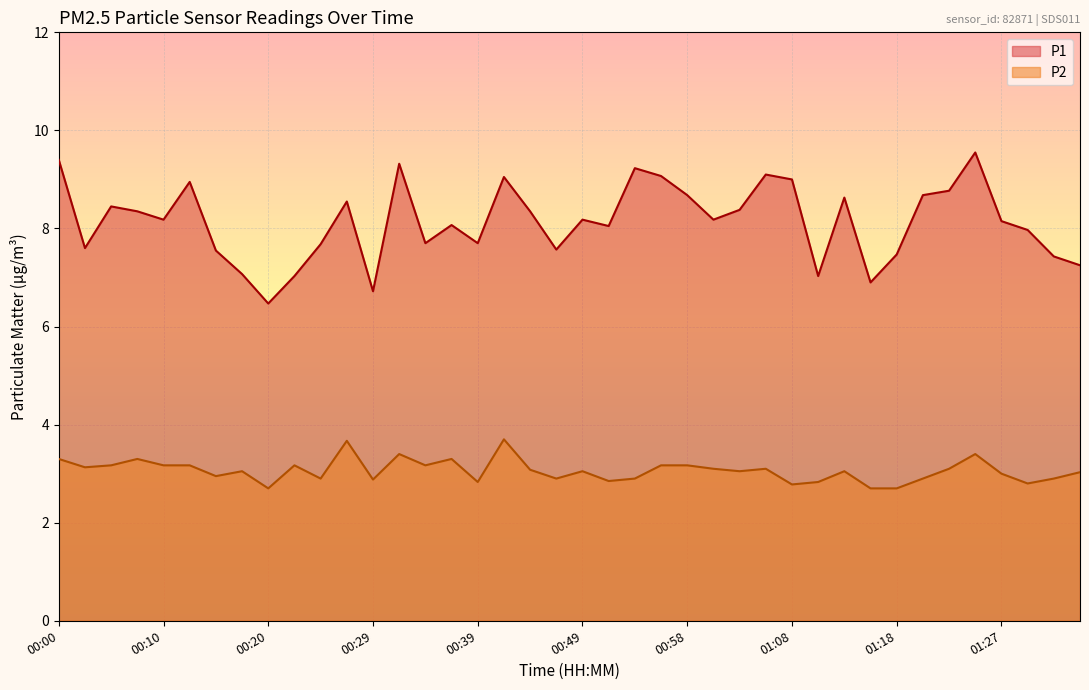

Reading left to right, list all the values displayed in this chart.

P1: 9.4	7.6	8.4	8.3	8.2	8.9	7.5	7.1	6.5	7.0	7.7	8.6	6.7	9.3	7.7	8.1	7.7	9.1	8.3	7.6	8.2	8.1	9.2	9.1	8.7	8.2	8.4	9.1	9.0	7.0	8.6	6.9	7.5	8.7	8.8	9.6	8.2	8.0	7.4	7.2
P2: 3.3	3.1	3.2	3.3	3.2	3.2	3.0	3.0	2.7	3.2	2.9	3.7	2.9	3.4	3.2	3.3	2.8	3.7	3.1	2.9	3.0	2.9	2.9	3.2	3.2	3.1	3.0	3.1	2.8	2.8	3.0	2.7	2.7	2.9	3.1	3.4	3.0	2.8	2.9	3.0